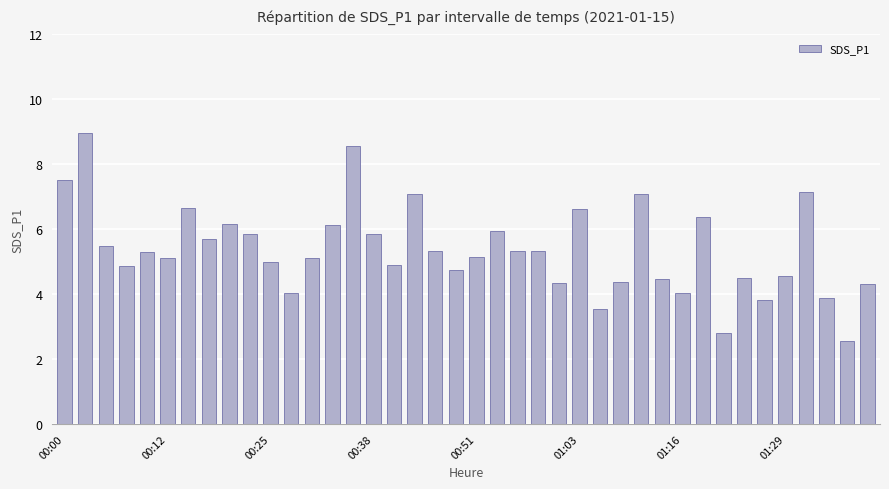

What is the average value?

5.4